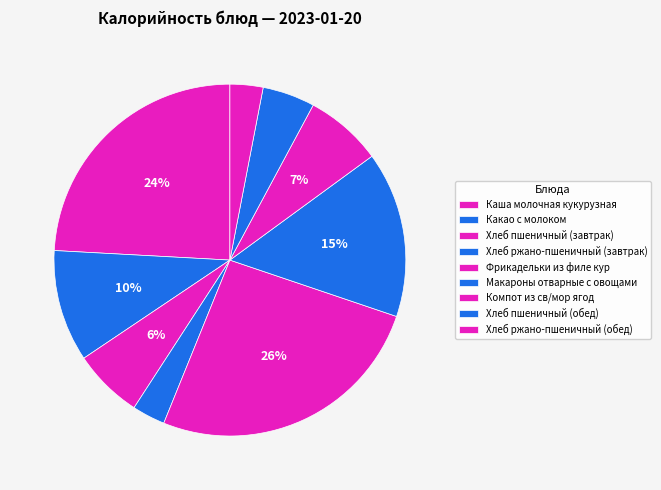

True or false: Хлеб ржано-пшеничный (завтрак) accounts for 3% of the total.

True